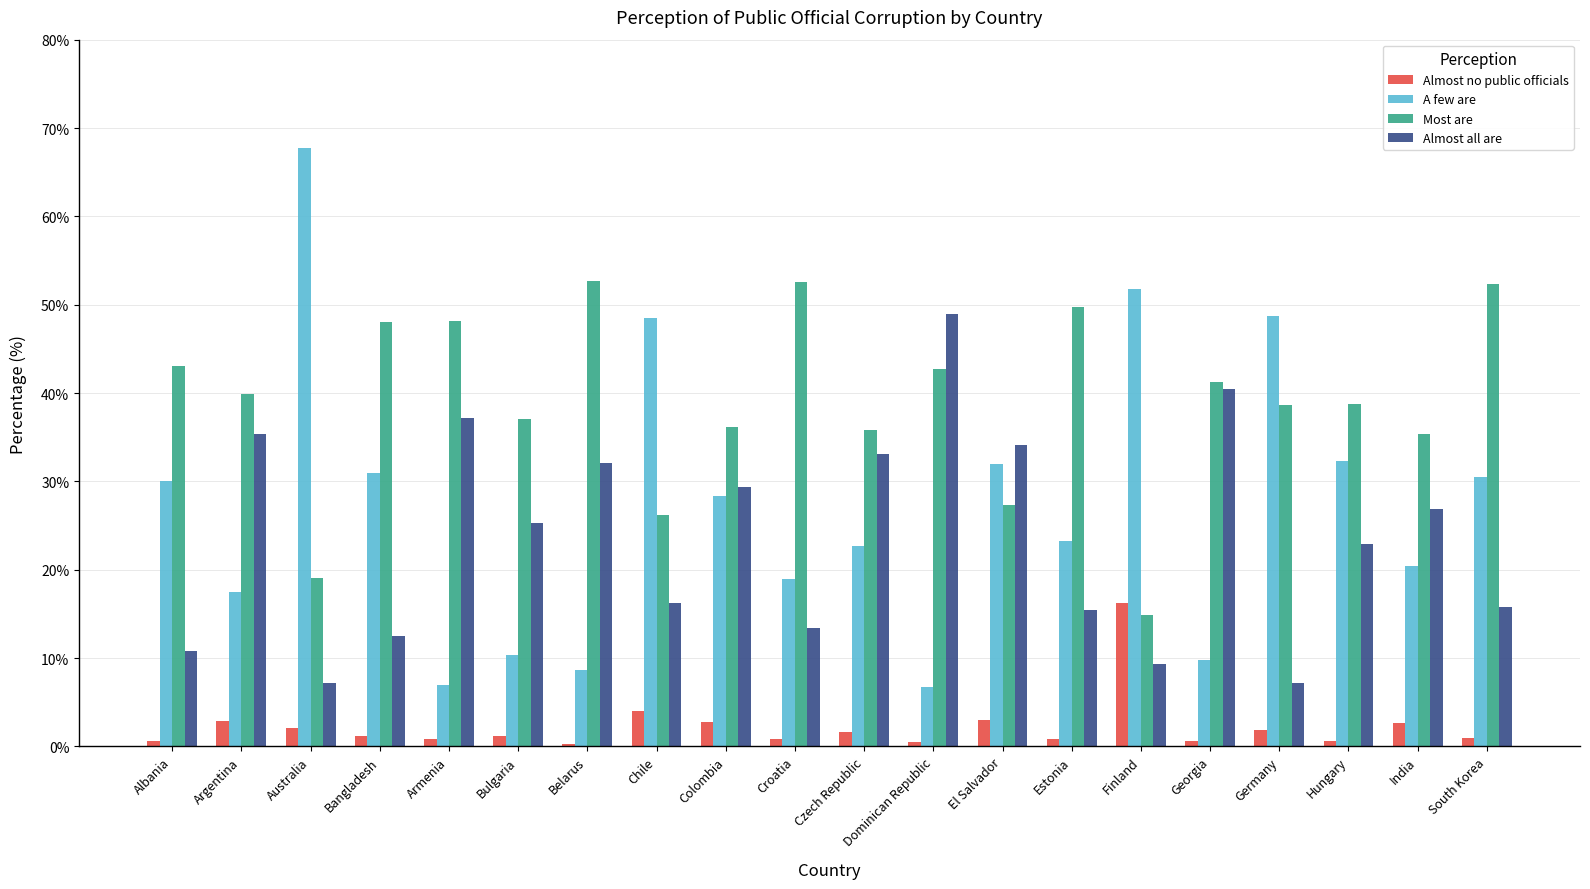

Which series changed the most between Bangladesh and Belarus?

A few are